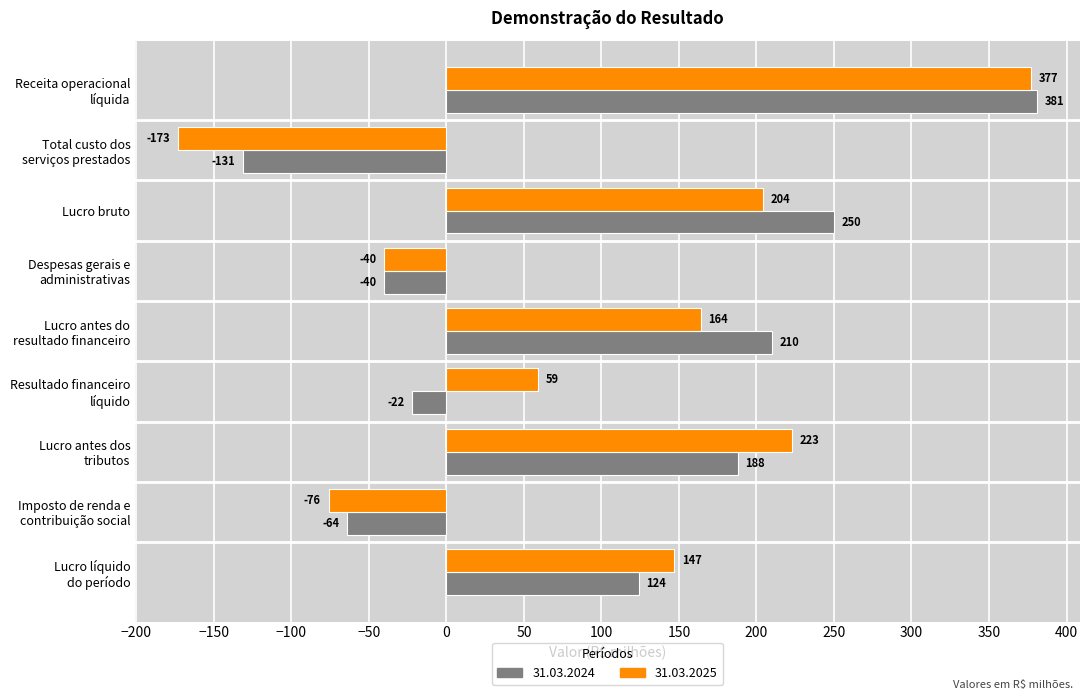

What value does the 31.03.2025 series have at Lucro bruto?

204